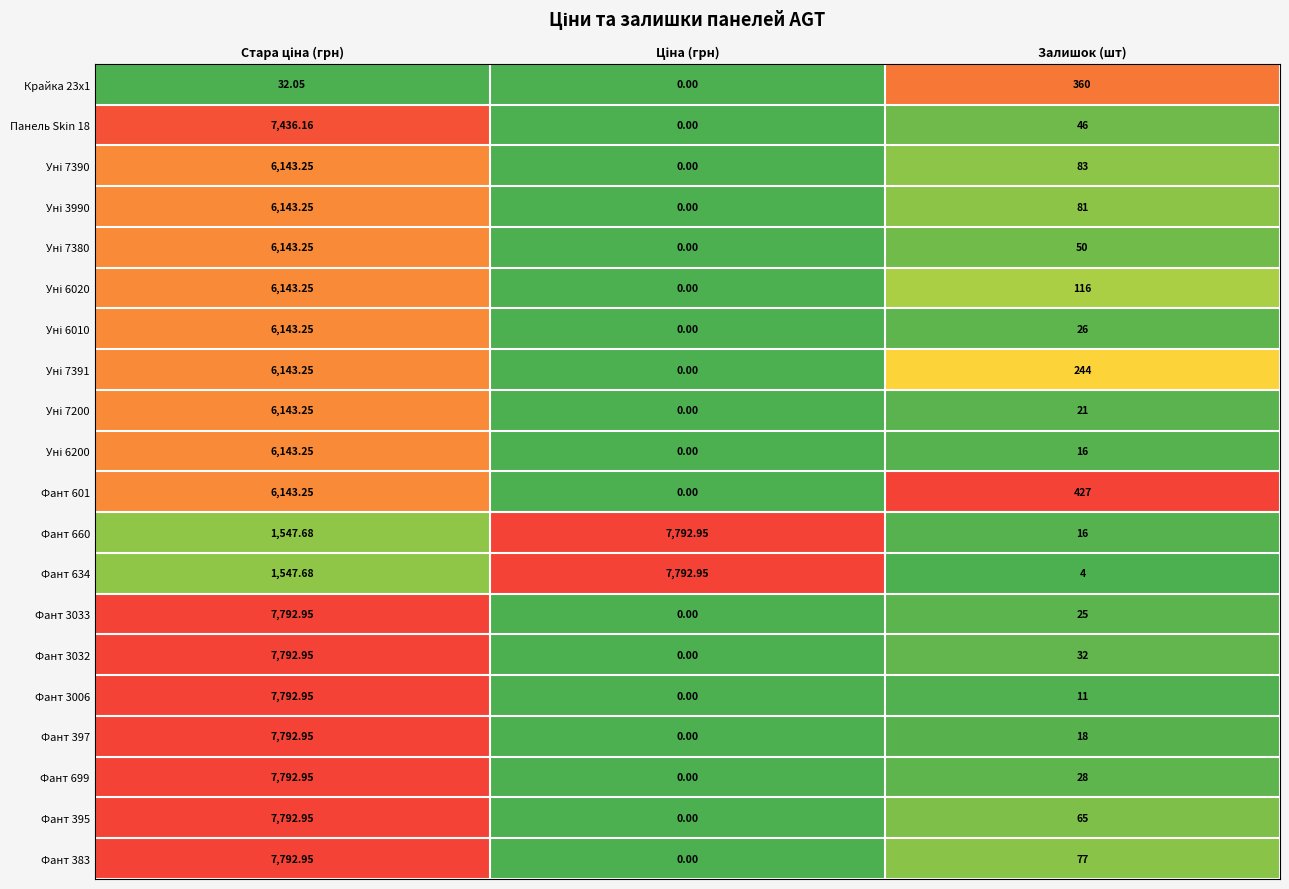

Where is Фант 395 nearest to the value 3896?

Залишок (шт)